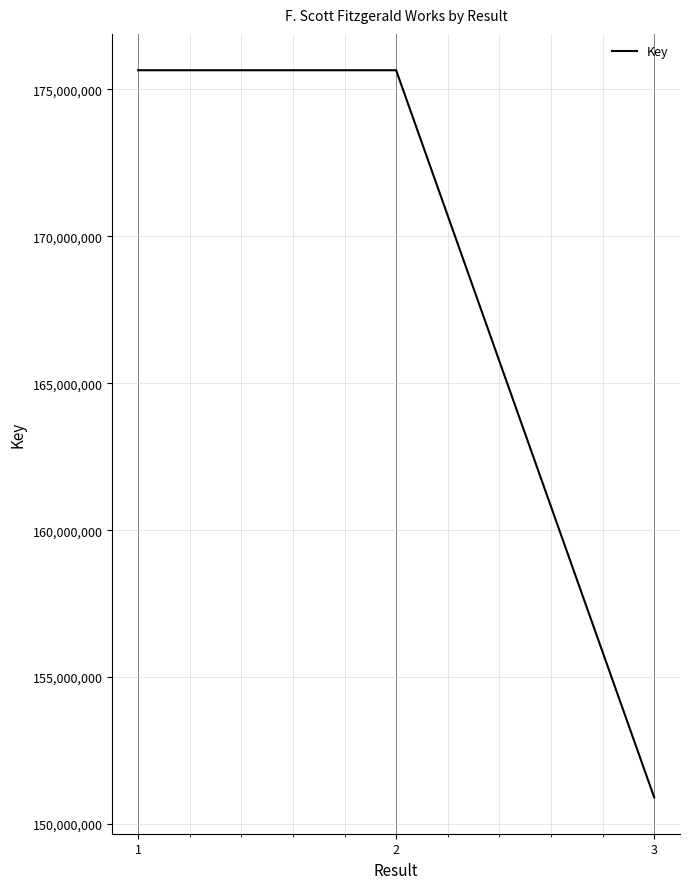

How many distinct data groups are displayed?

1